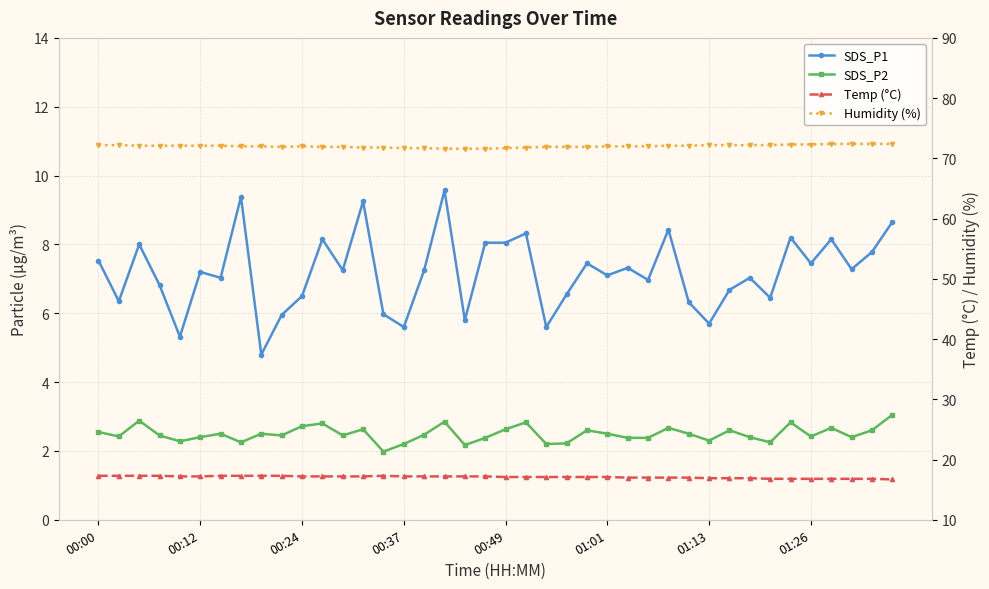

What is the difference between the highest and lowest values at 36?

69.7